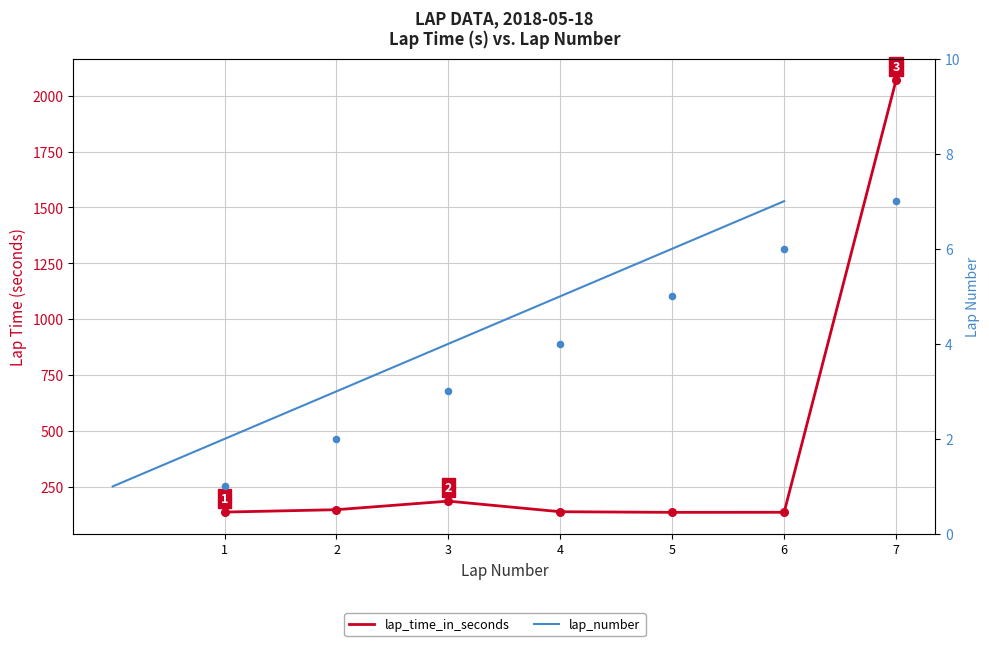

What are all the series names shown in the legend?

lap_time_in_seconds, lap_number